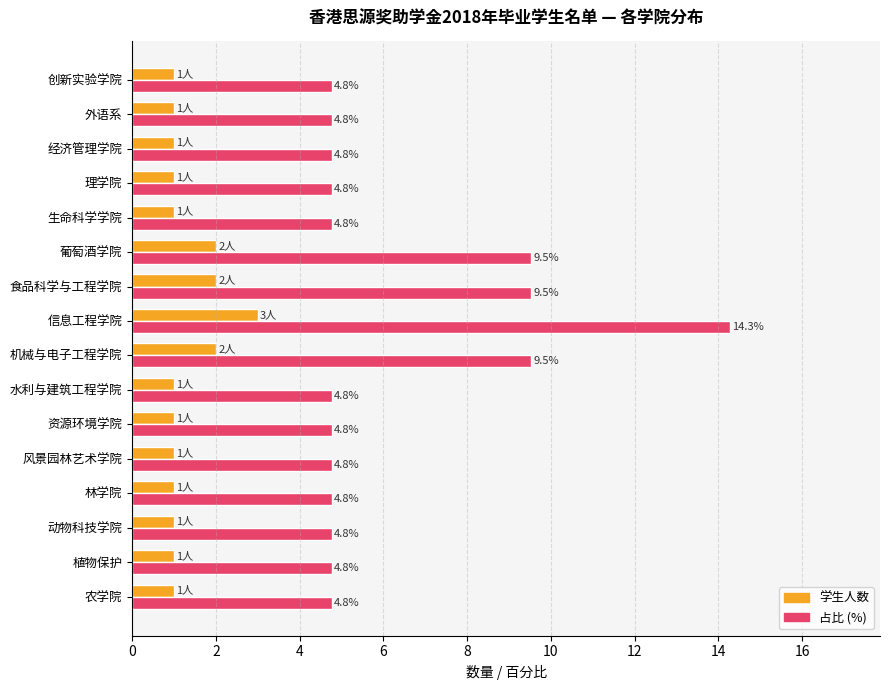

Is it true that 占比 (%) equals 4.8 at 外语系?

True